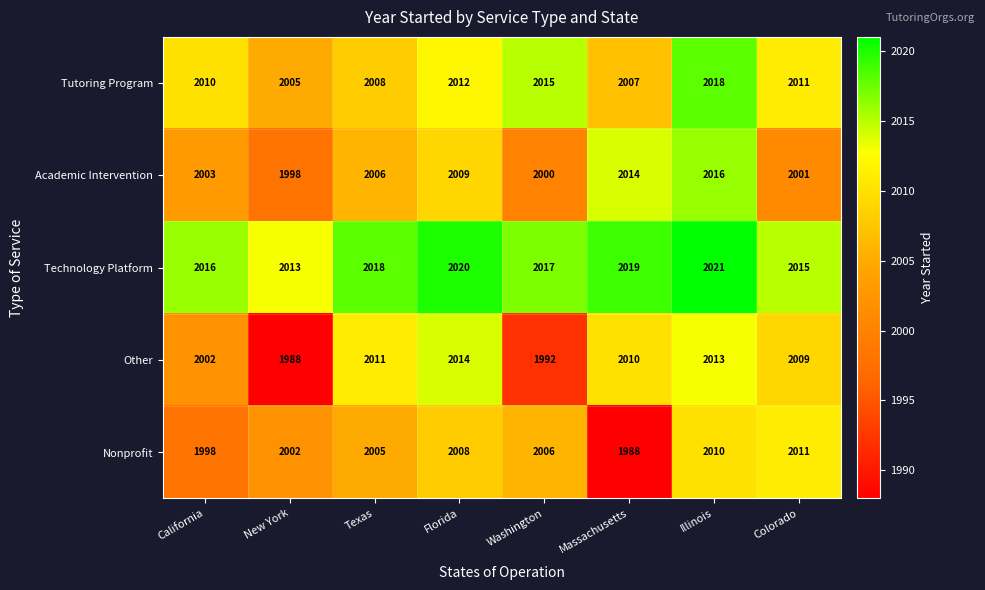

What is the approximate value of Other at Illinois?

2013